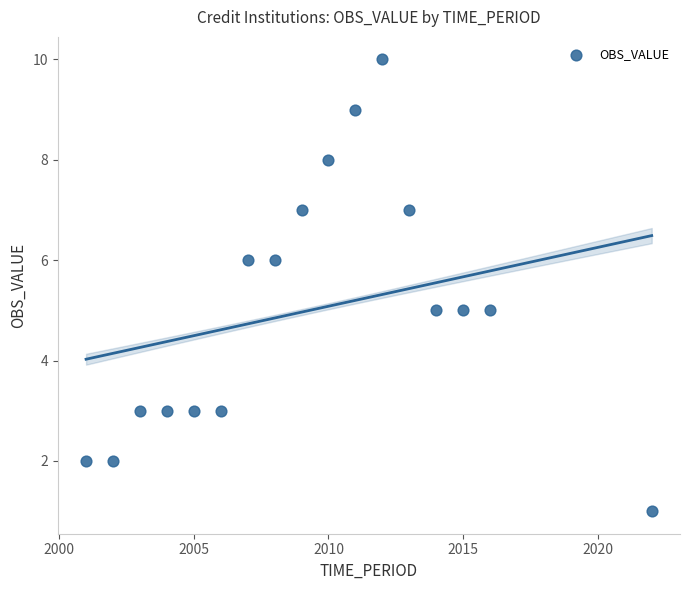

What is the range of X values (max minus min)?

21